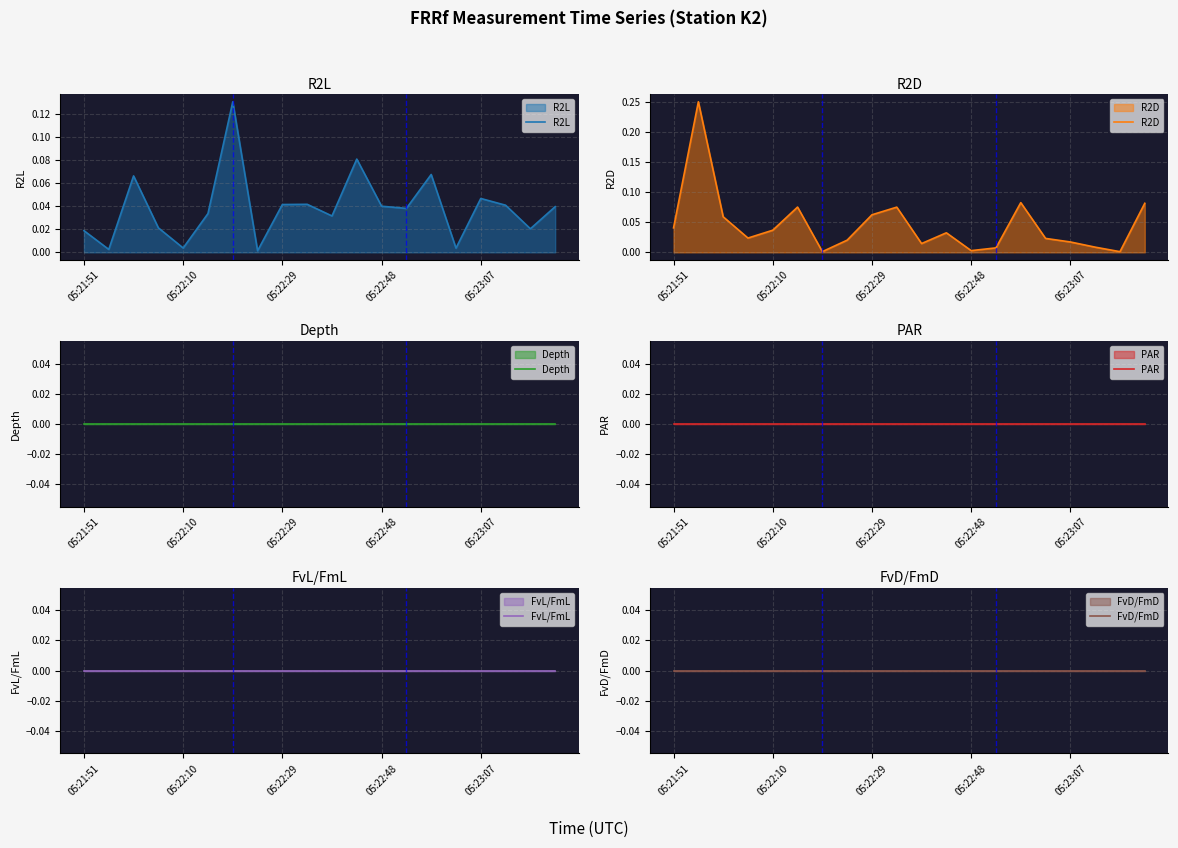

How many interior local peaks does the R2L series have?

6